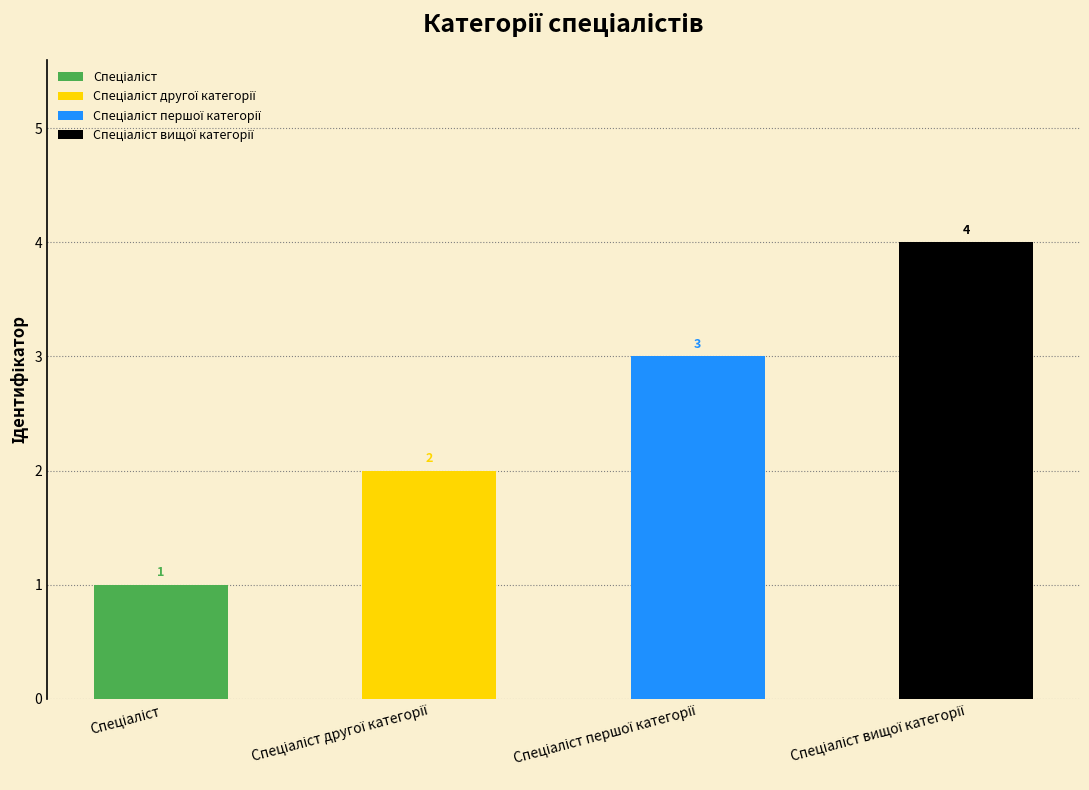

Which has a higher value, Спеціаліст другої категорії or Спеціаліст вищої категорії?

Спеціаліст вищої категорії